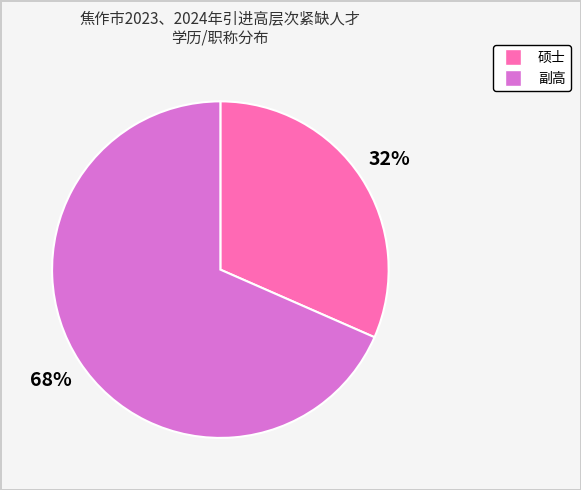

Do 副高 and 硕士 together represent more than half of the pie?

Yes